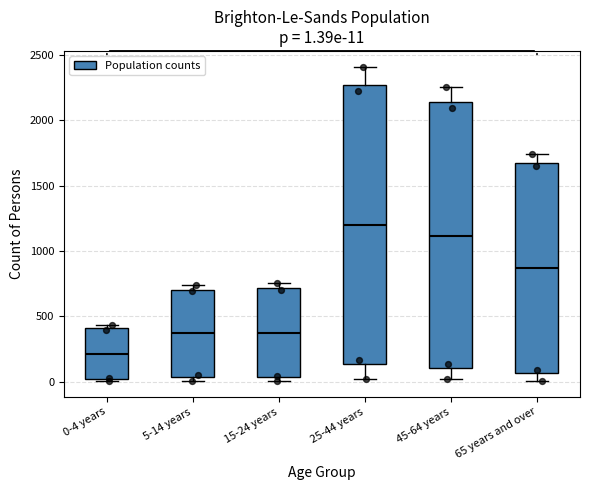

Comparing the boxes themselves (not the whiskers), which one is the tallest?

25-44 years